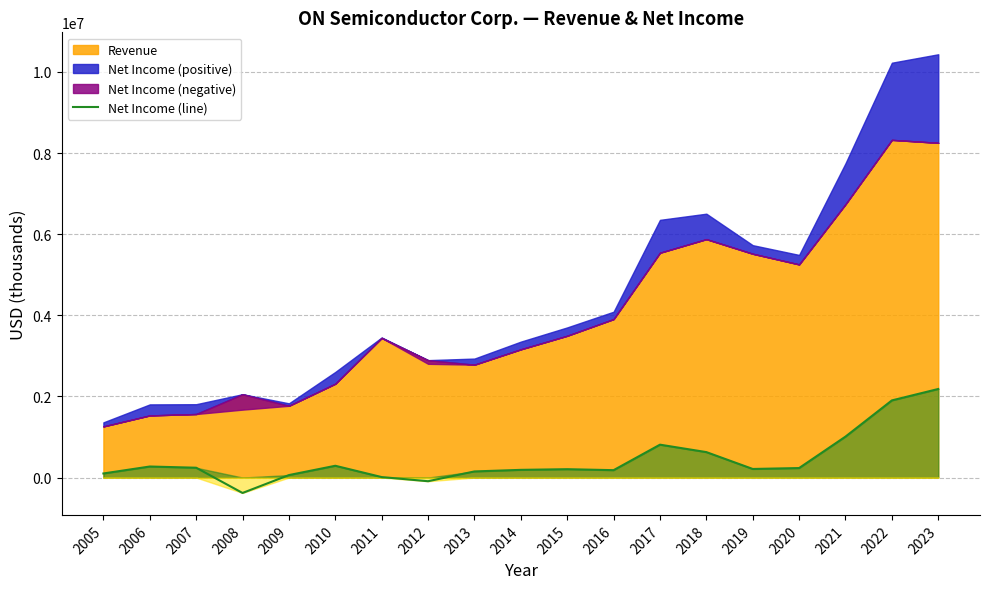

True or false: there are more than 0 points higher than both neighbors.

True